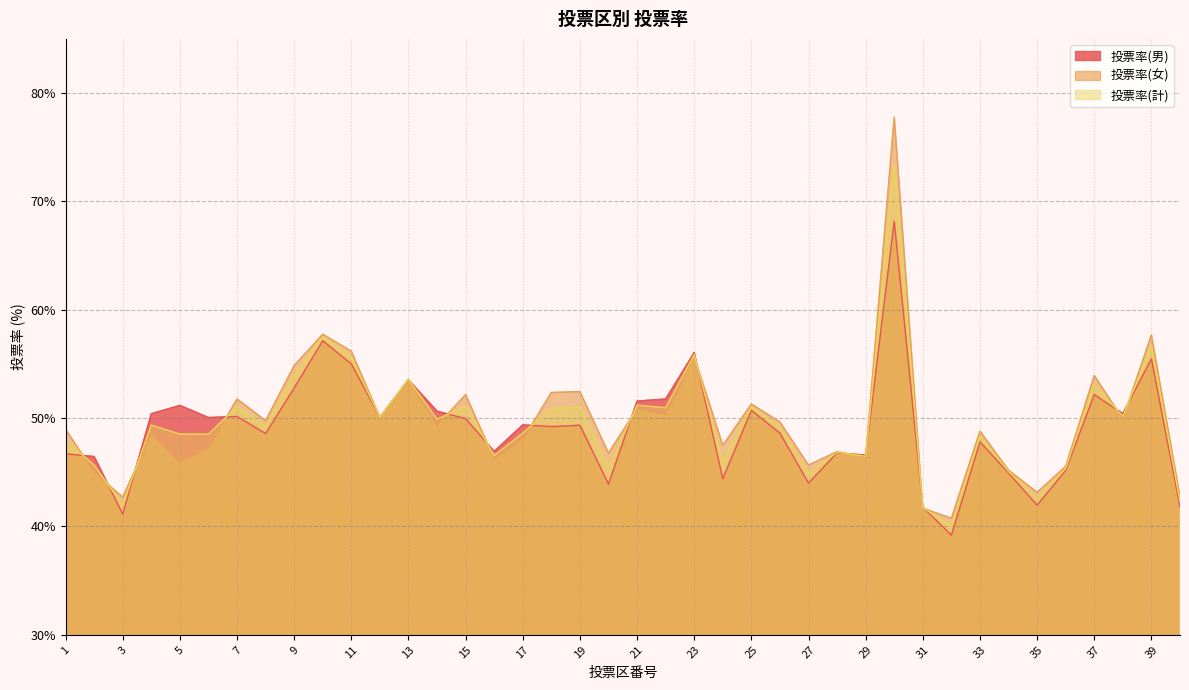

How many distinct data groups are displayed?

3